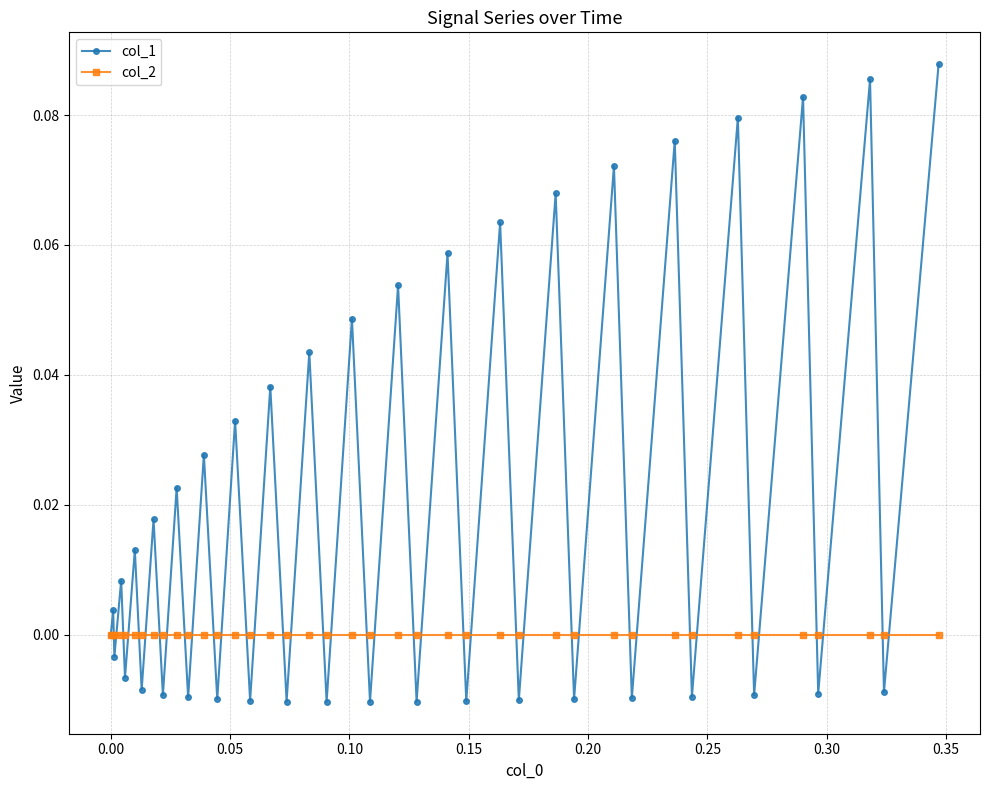

Which series has the largest range (max minus min)?

col_1